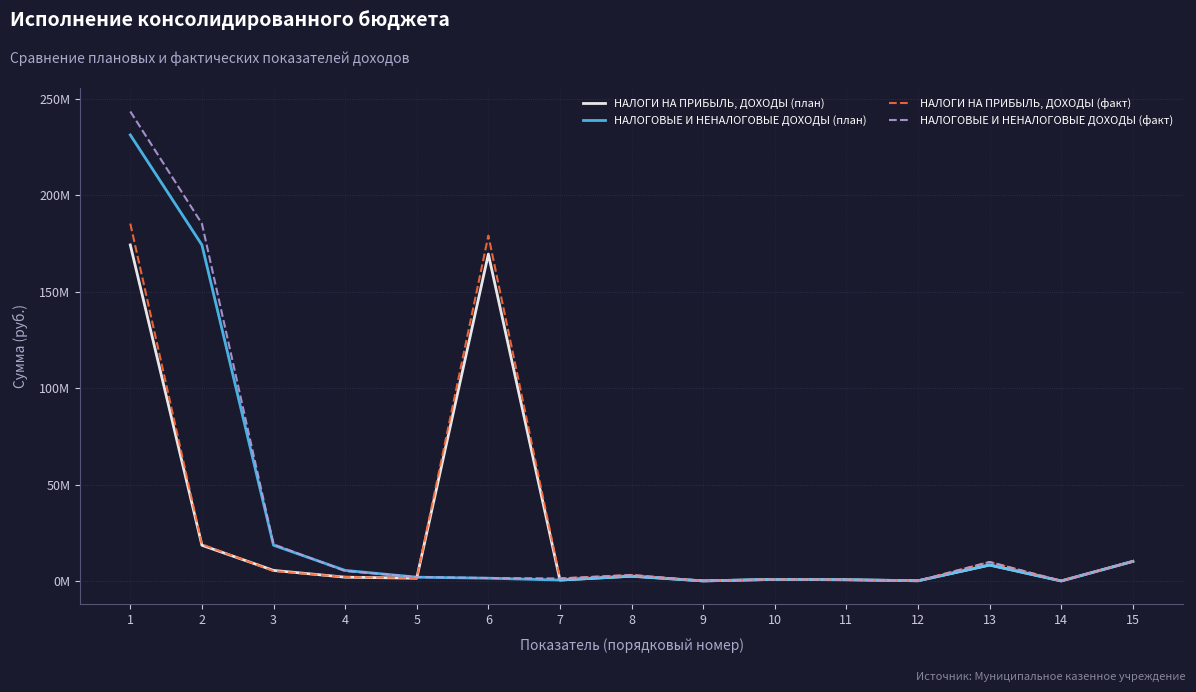

Rank the series at 8 from highest to lowest value.

НАЛОГИ НА ПРИБЫЛЬ, ДОХОДЫ (факт), НАЛОГОВЫЕ И НЕНАЛОГОВЫЕ ДОХОДЫ (факт), НАЛОГИ НА ПРИБЫЛЬ, ДОХОДЫ (план), НАЛОГОВЫЕ И НЕНАЛОГОВЫЕ ДОХОДЫ (план)